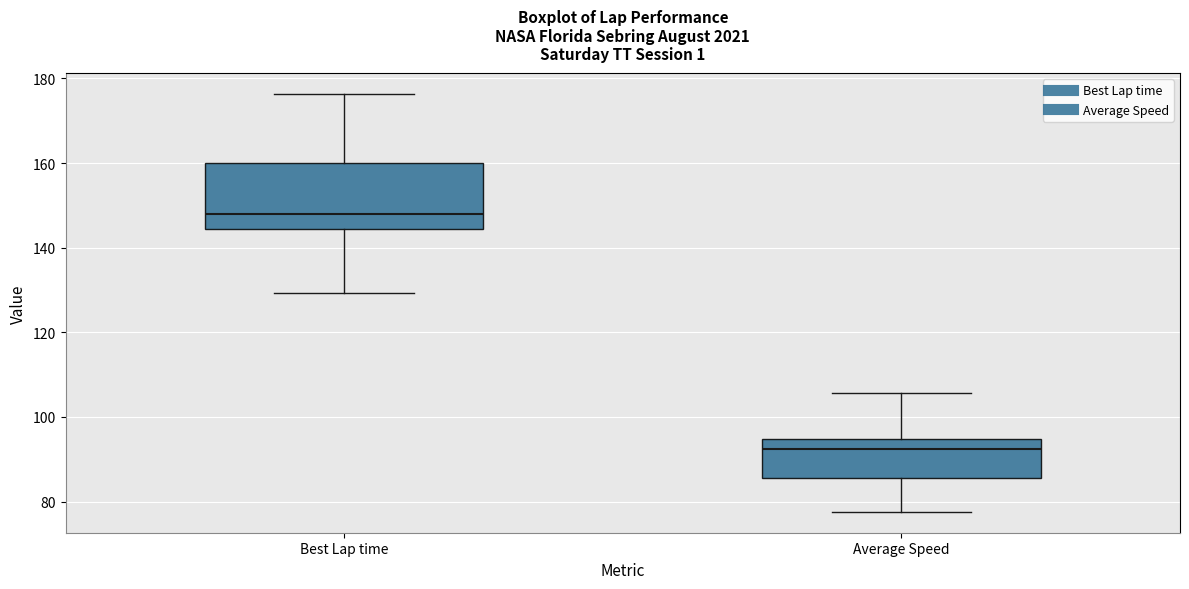

Reading left to right, transcribe this box plot: for each box, give where its median line is, the range the box spans, and where its two whiskers end, as read against the y-axis. The values are not printed on the chart, so give them approximately, as read against the axis.

Best Lap time: median 148, box 144 to 160, whiskers 130 to 176
Average Speed: median 92, box 86 to 94, whiskers 78 to 106